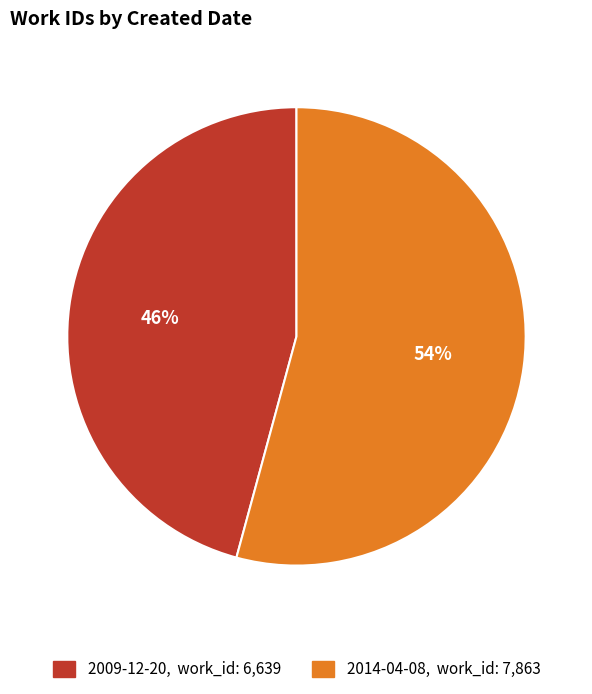

To the nearest percent, what is the average slice percentage?

50%